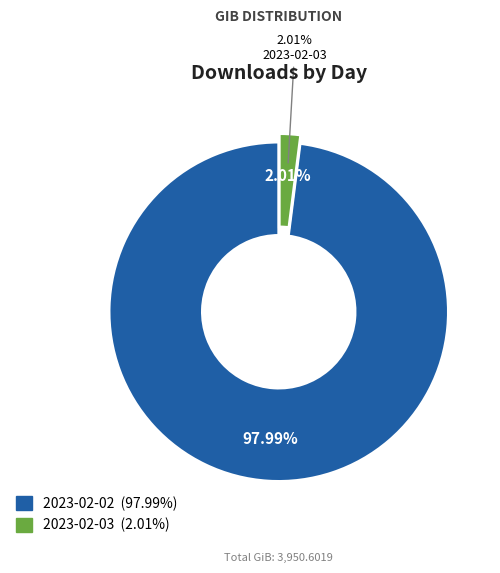

Which category has the biggest portion of the pie?

2023-02-02